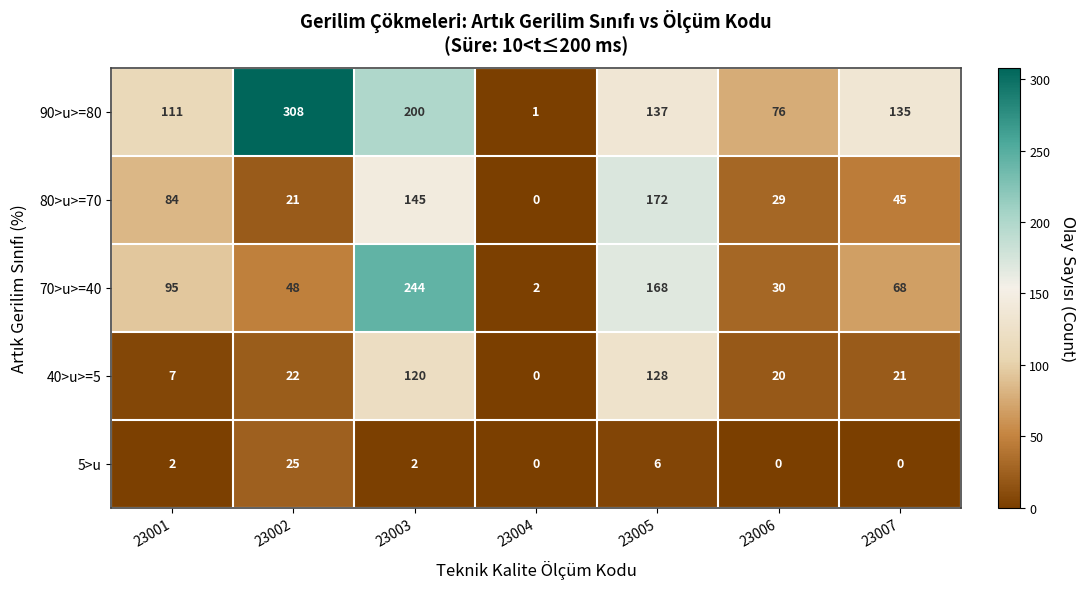

The value of 5>u at 23001 is 1. True or false?

False